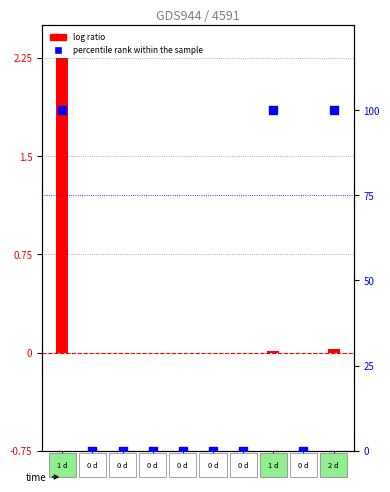

Is the value of log ratio at 11 greater than the value of percentile rank within the sample at 09?

No